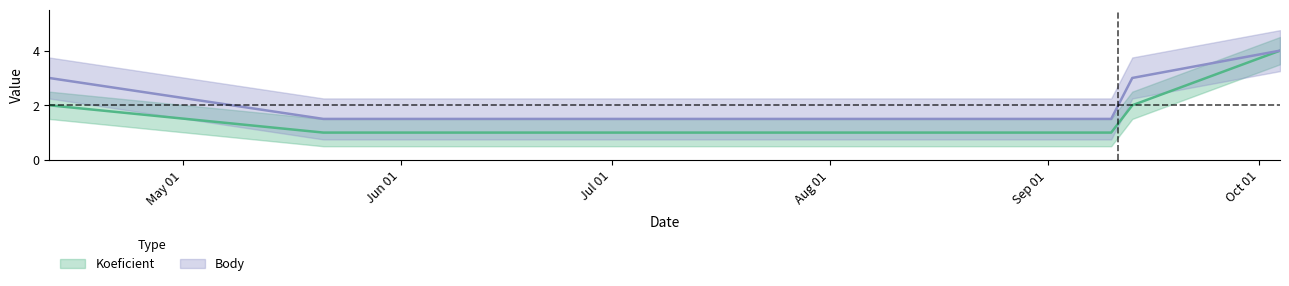

Which series has the widest spread of values?

Koeficient